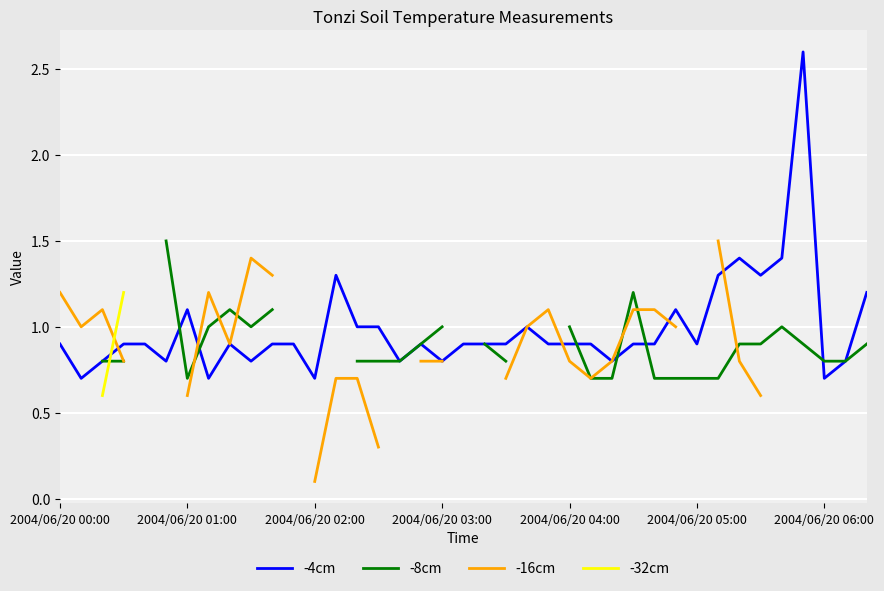

Which series ends up on top after the final intersection of -16cm and -8cm?

-8cm